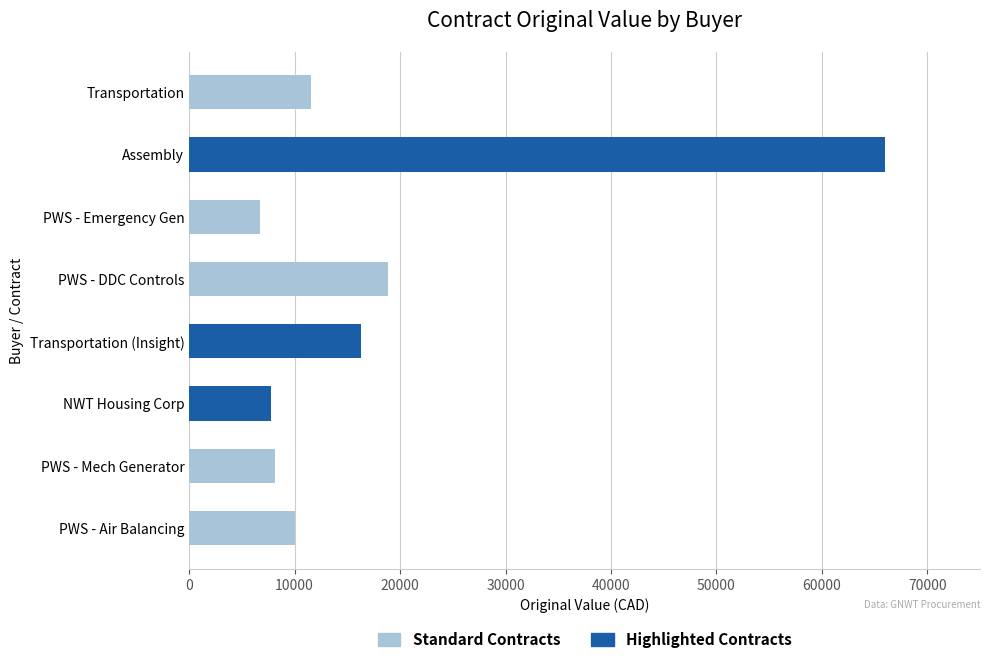

What is the average value?

18179.7